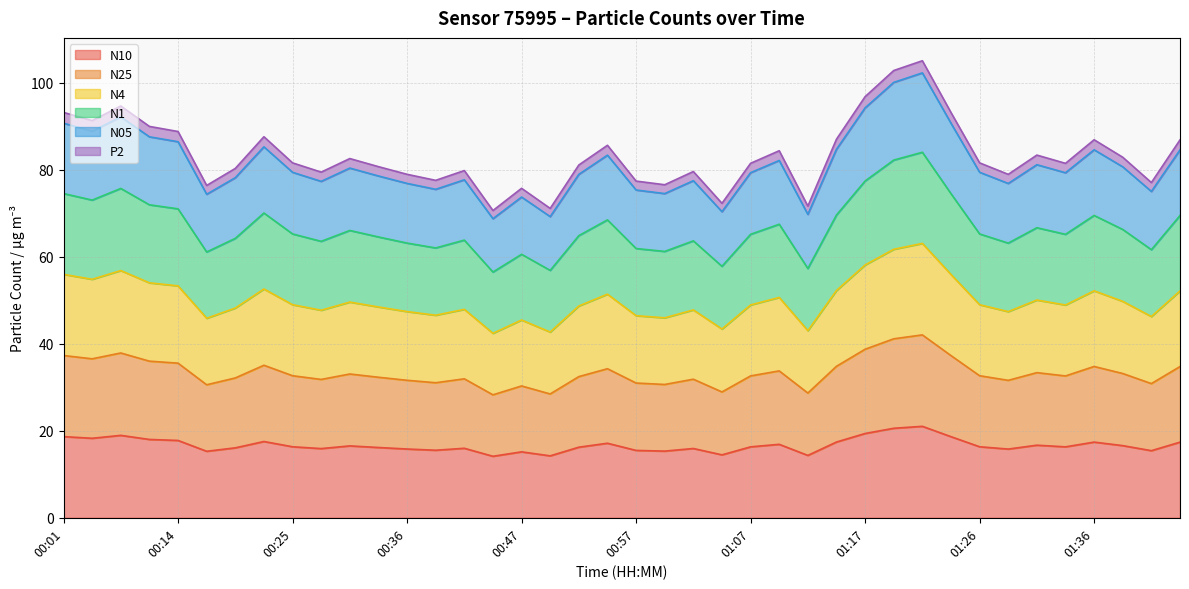

What is the difference between the N1 values at 01:31 and 01:41?

6.1